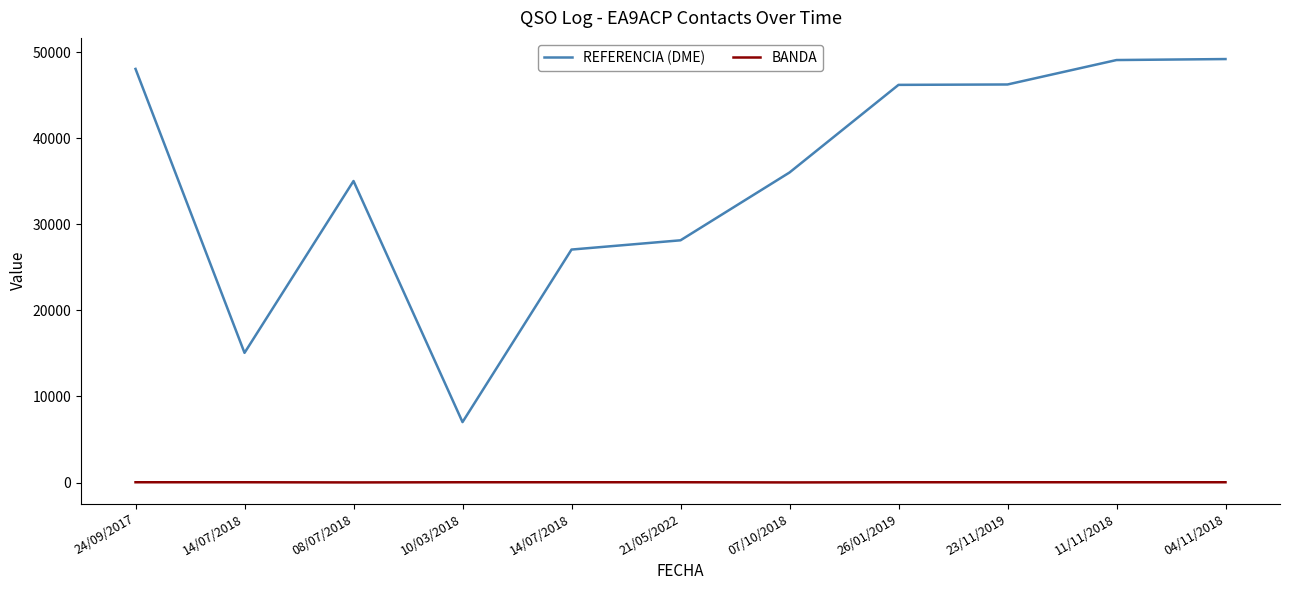

What value does the REFERENCIA (DME) series have at 08/07/2018, to the nearest 10?

35020